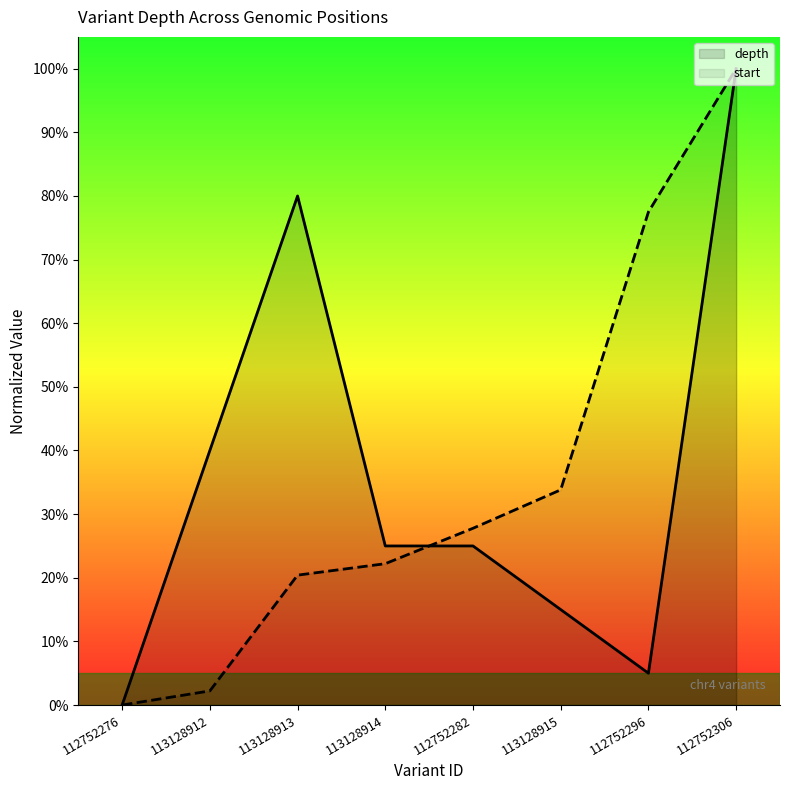

What is the difference between the maximum and minimum values in the start series?

100.0